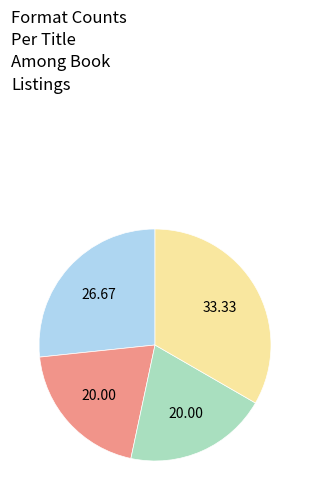

Is there a majority slice in this chart?

No